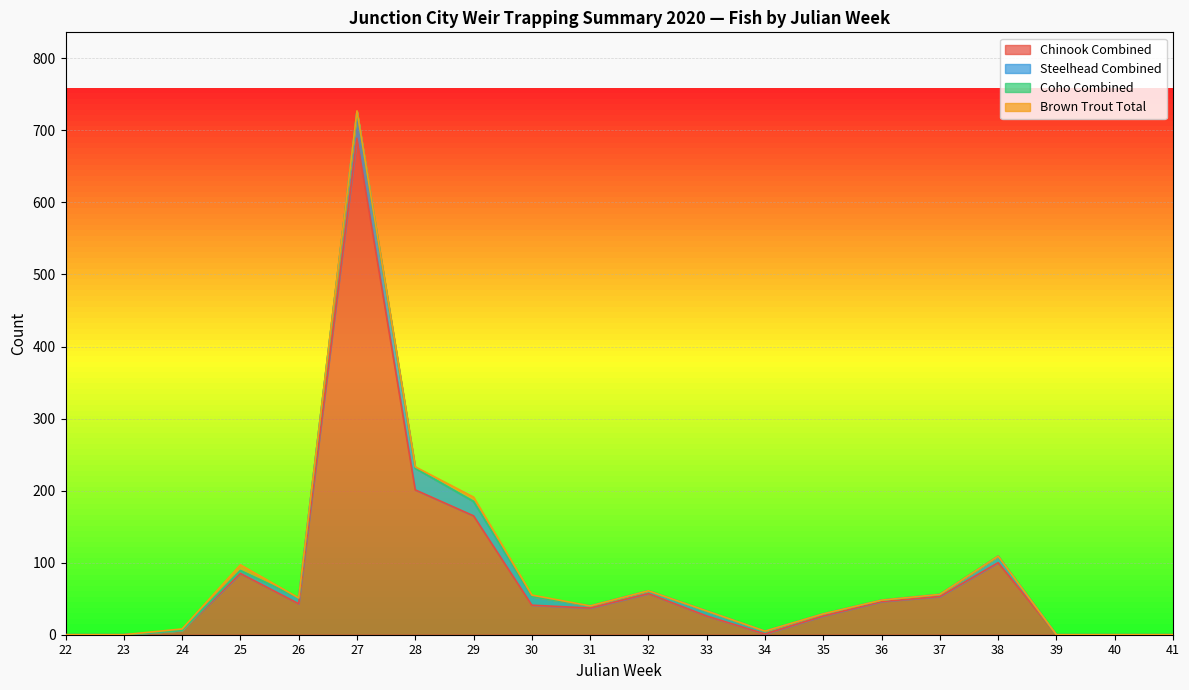

True or false: Steelhead Combined and Coho Combined cross at least once.

False